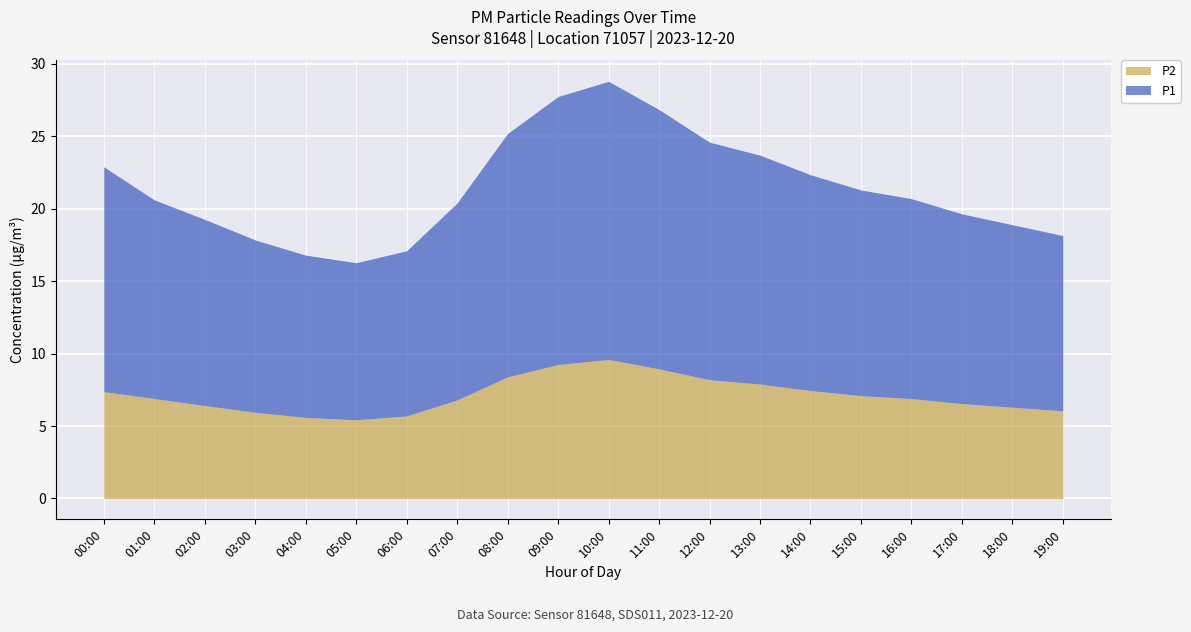

What is the value of the P2 point at the 12th from the left?

8.9